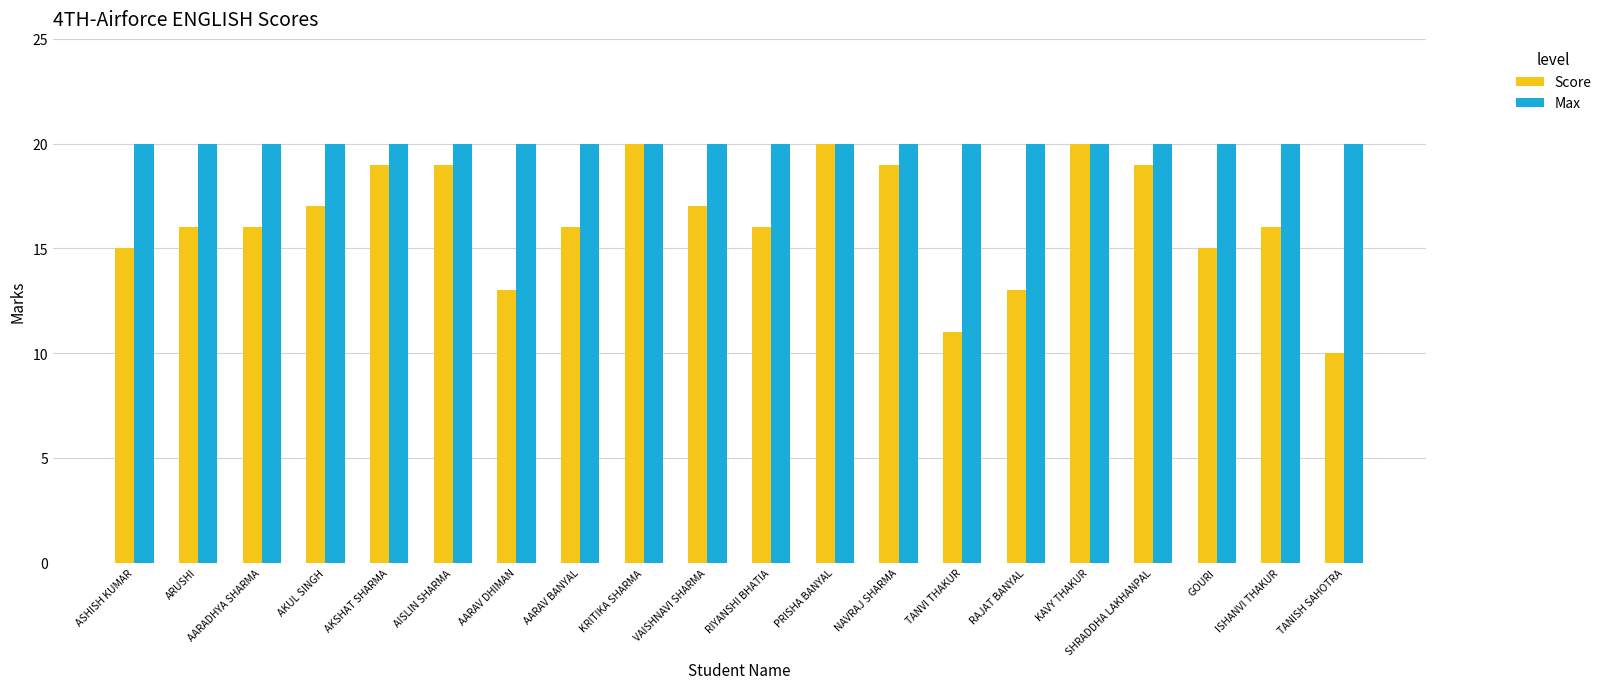

What is the approximate value of Max at KAVY THAKUR?

20